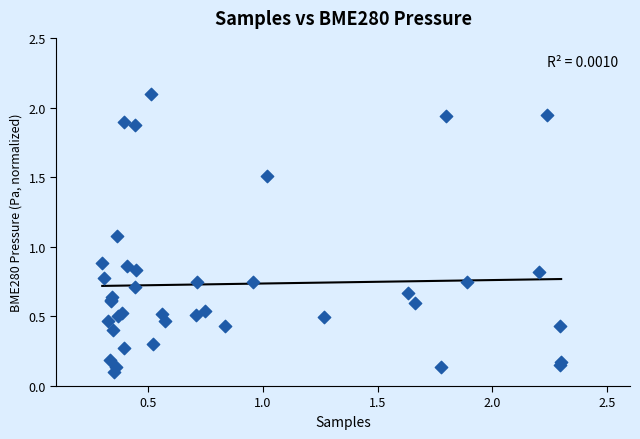

What Y value in the scatter plot is closest to 1?

1.1